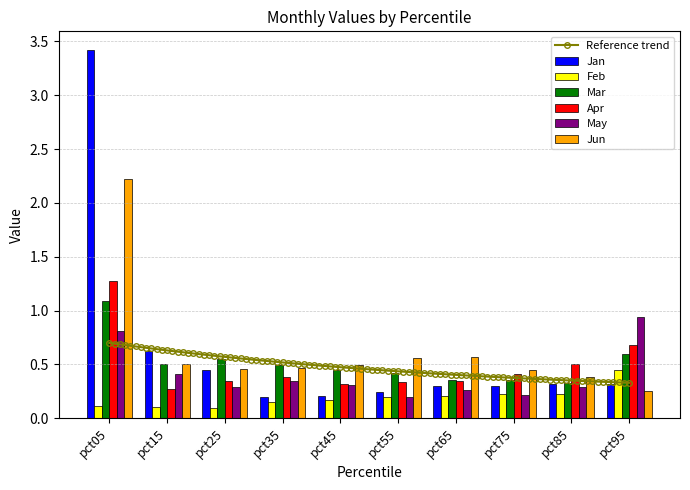

At which category is the sum across all series the highest?

pct05